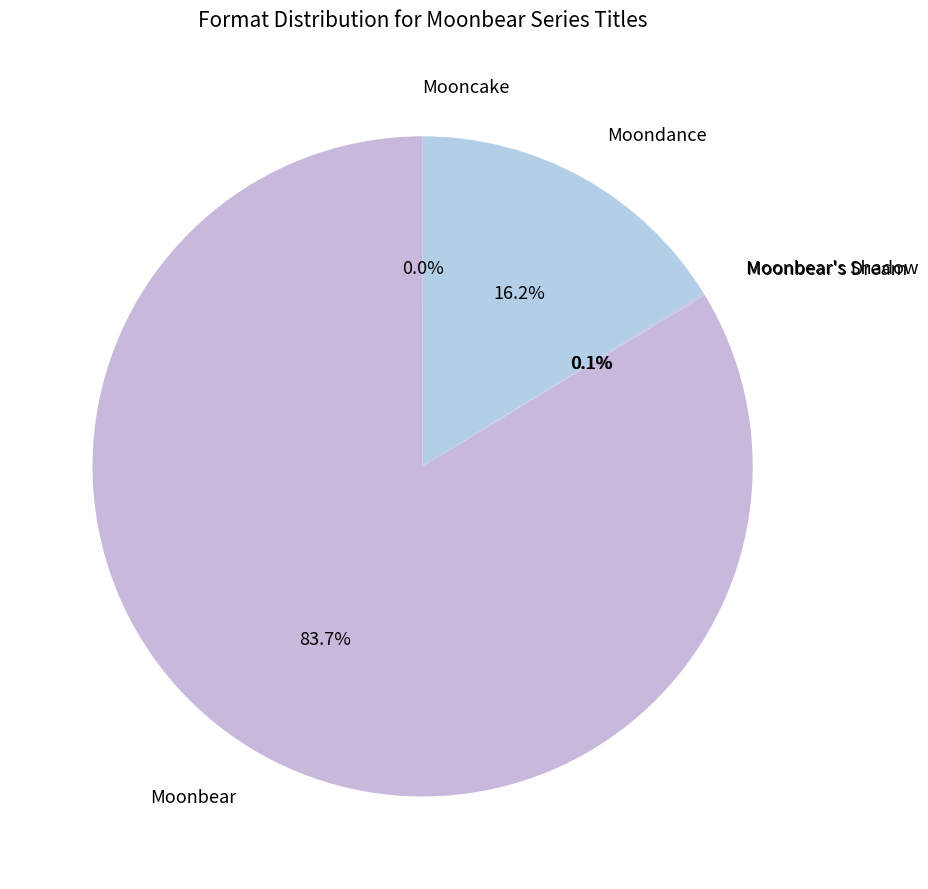

Does any single category account for the majority?

Yes